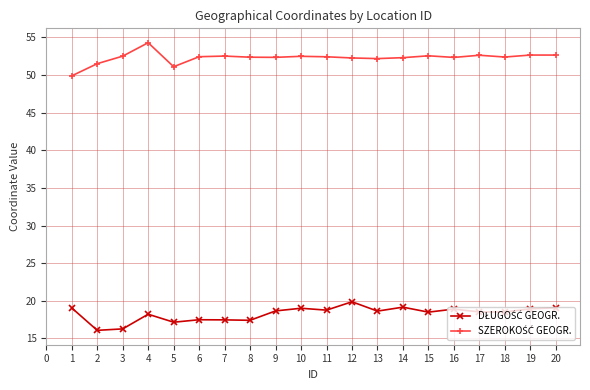

At which category does the chart reach its peak across all series?

4